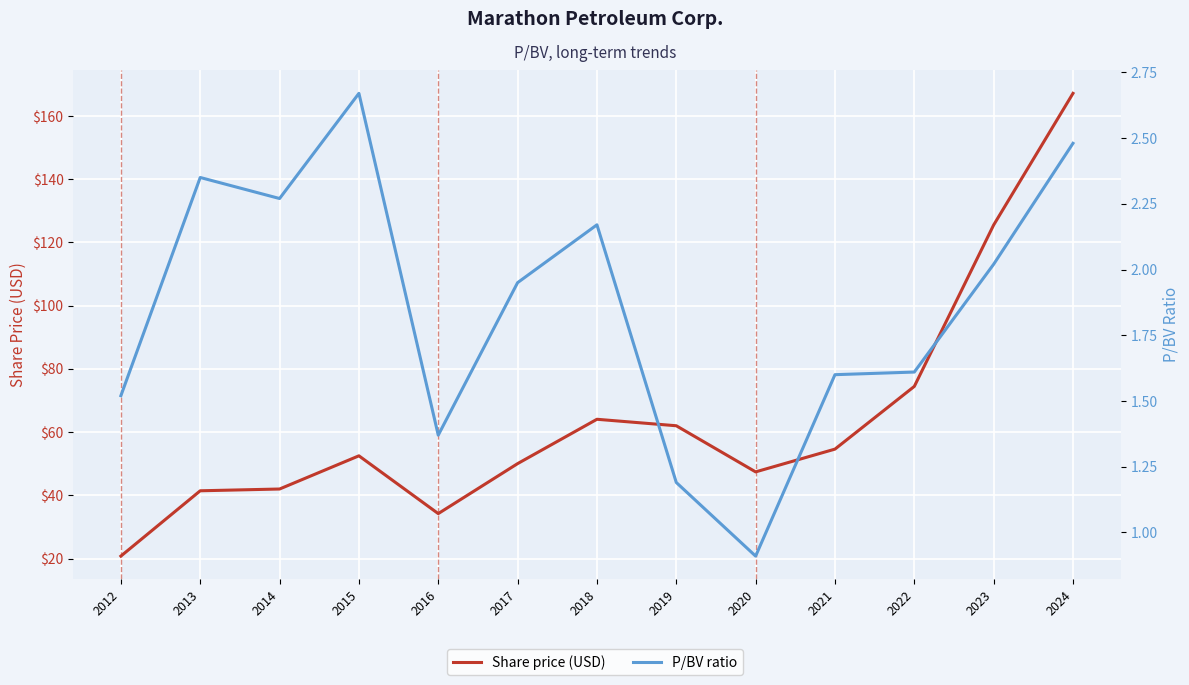

What are all the series names shown in the legend?

Share price (USD), P/BV ratio